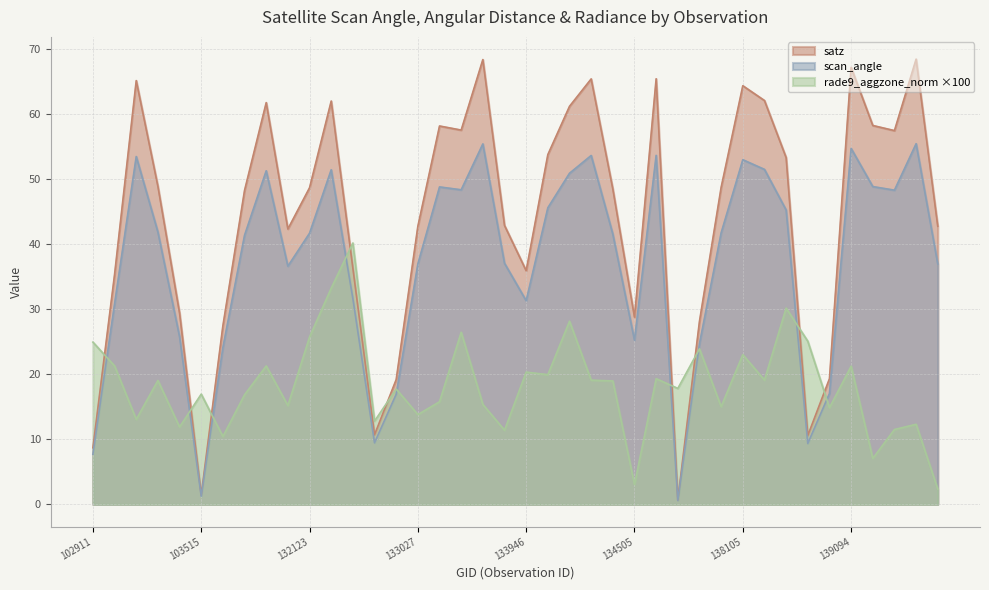

What is the sum of all satz values?

1757.1